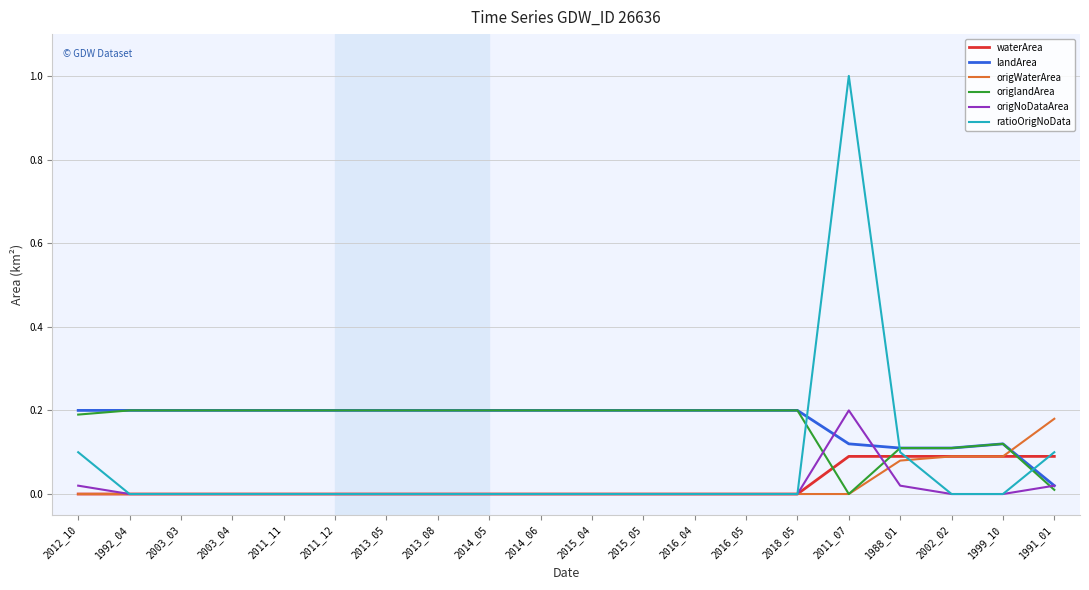

True or false: origNoDataArea and origlandArea intersect in this chart.

True